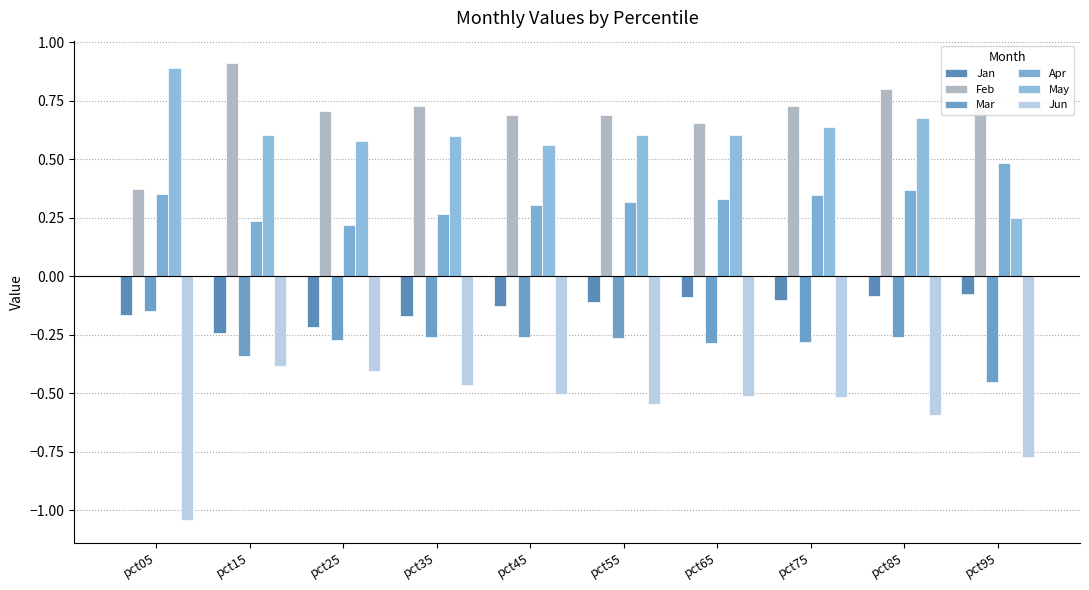

How many categories are shown in the chart?

10